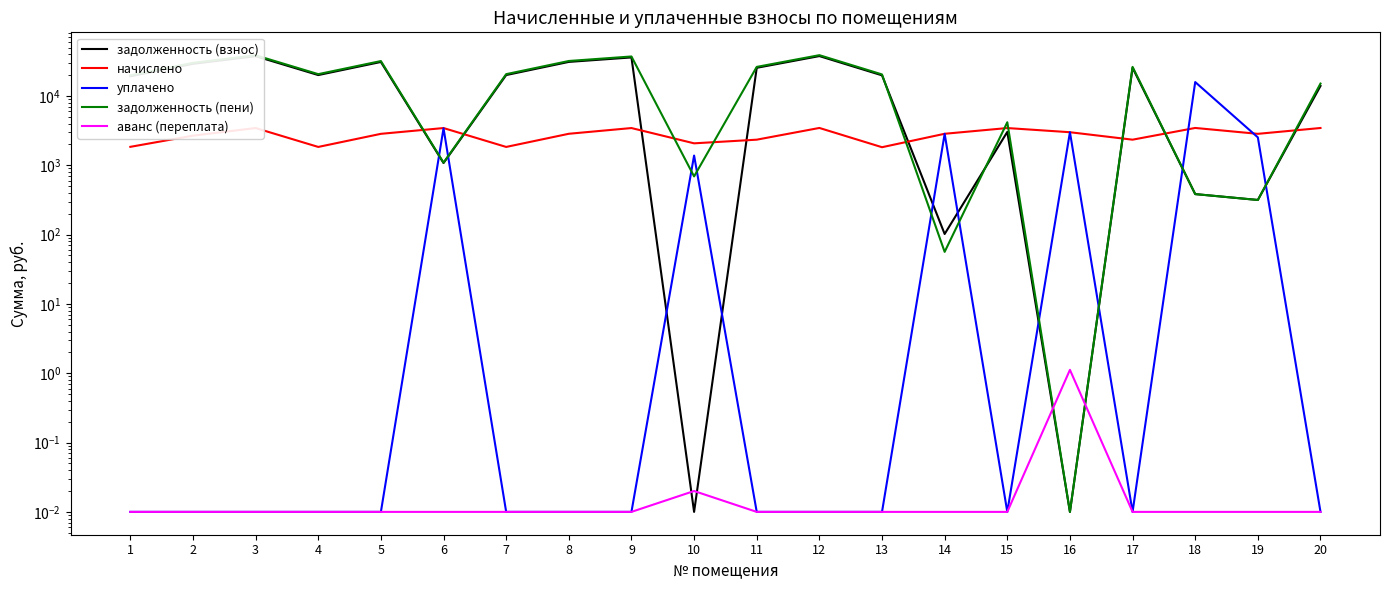

The аванс (переплата) series shows 0.0 at 13. True or false?

False